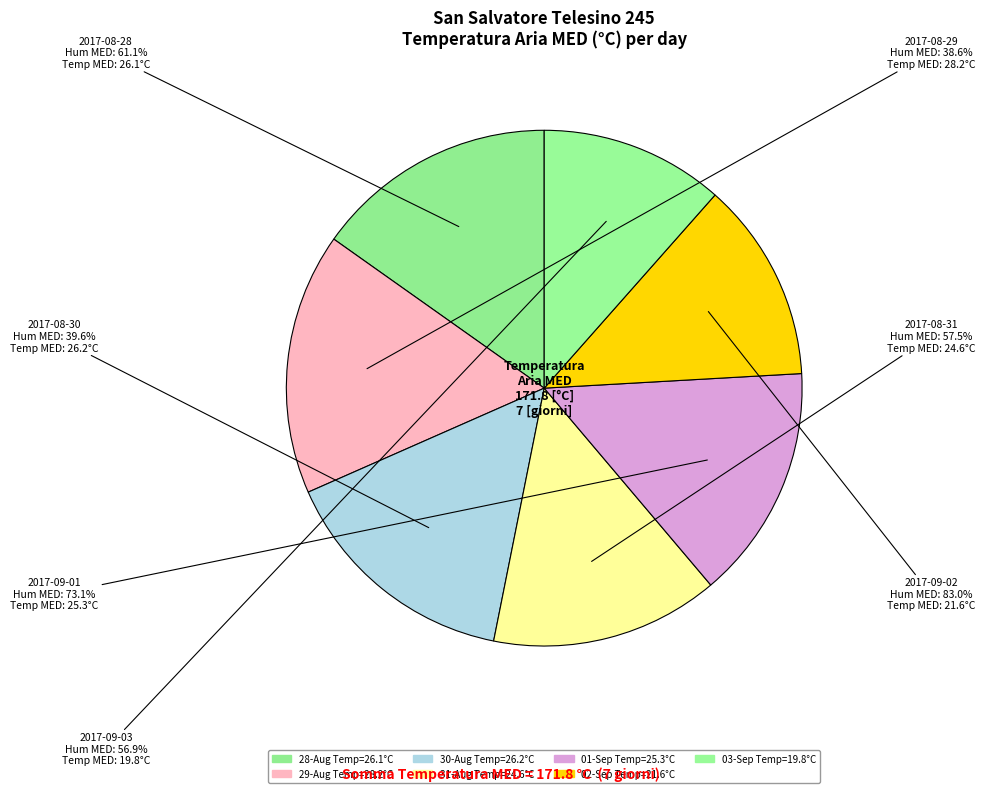

True or false: 38.6 accounts for 16% of the total.

True